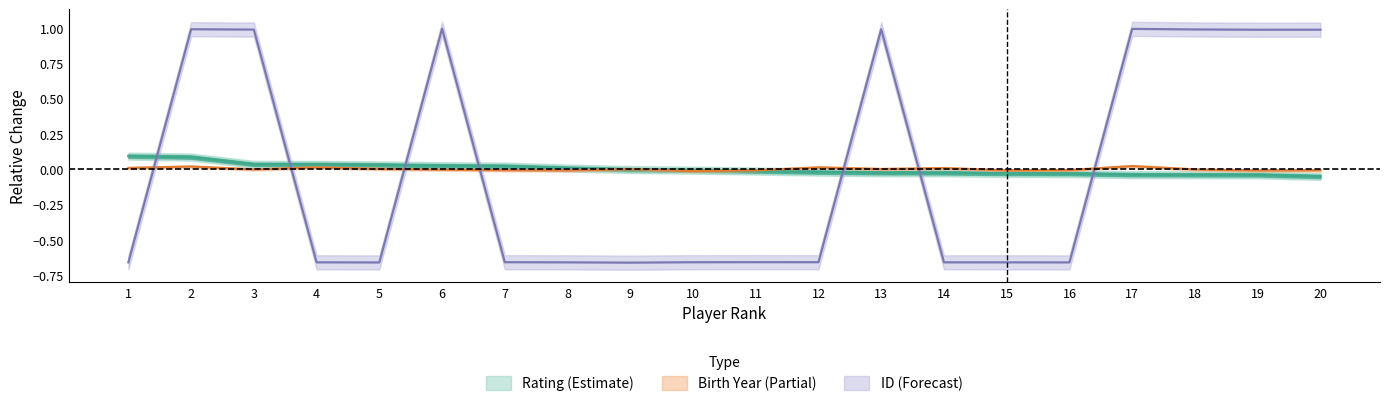

At which category does ID (Forecast) reach its first local valley?

5